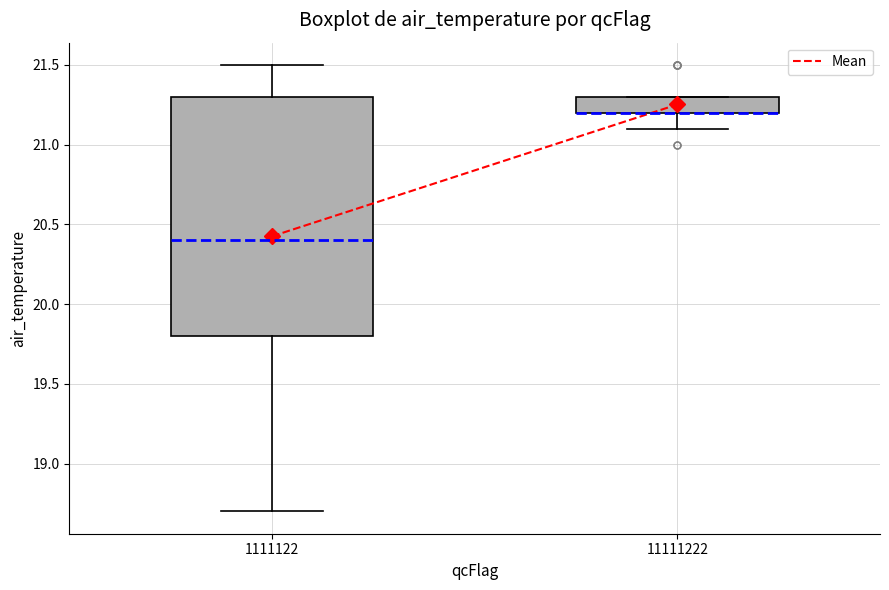

Reading left to right, read every box against the y-axis: the position of its median line, the range the box covers, and the ends of its whiskers. The values are not printed on the chart, so give them approximately, as read against the axis.

1111122: median 20.4, box 19.8 to 21.3, whiskers 18.7 to 21.5
11111222: median 21.2 (drawn on the box's lower edge), box 21.2 to 21.3, whiskers 21.1 to 21.3